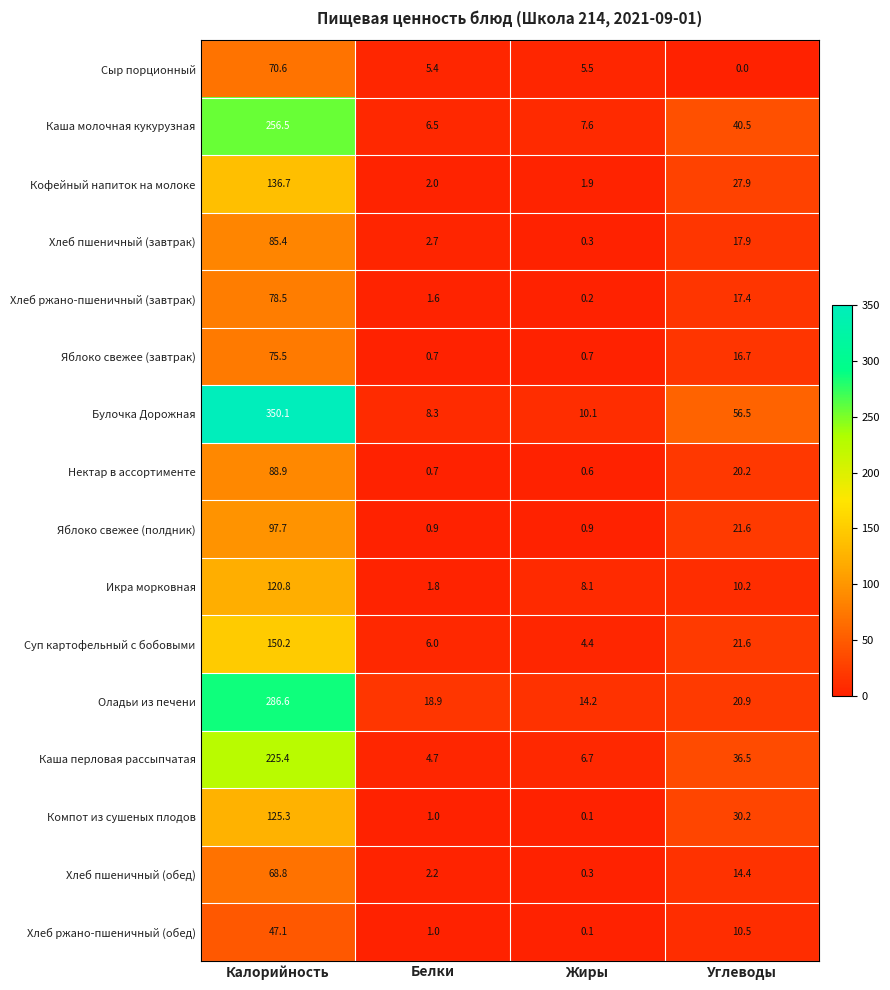

At which category is the sum across all series the highest?

Калорийность